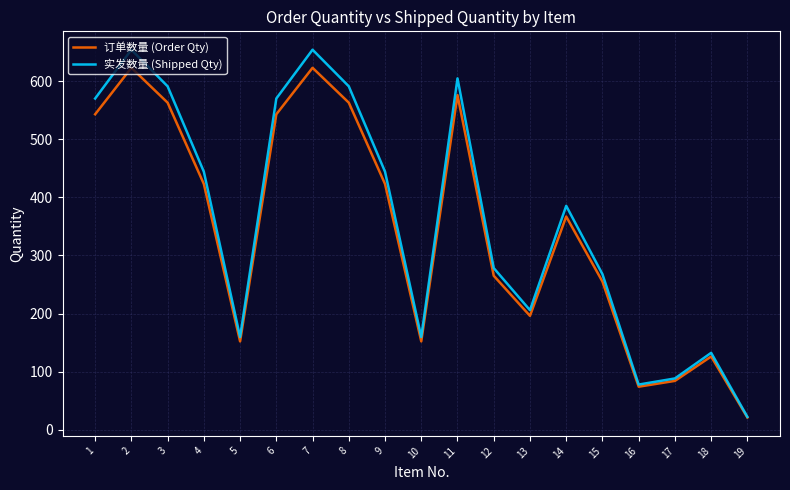

At 2, list the series in order from smallest to largest.

订单数量 (Order Qty), 实发数量 (Shipped Qty)